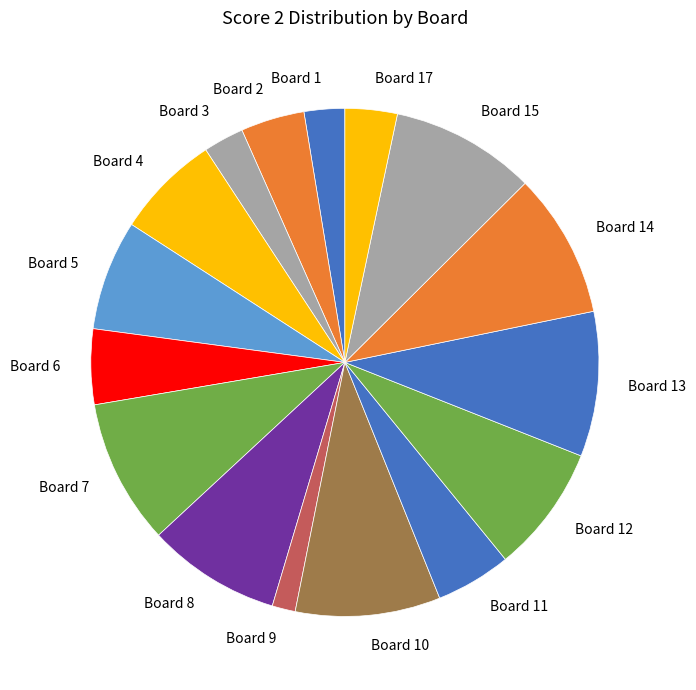

Which has a higher value, Board 8 or Board 6?

Board 8